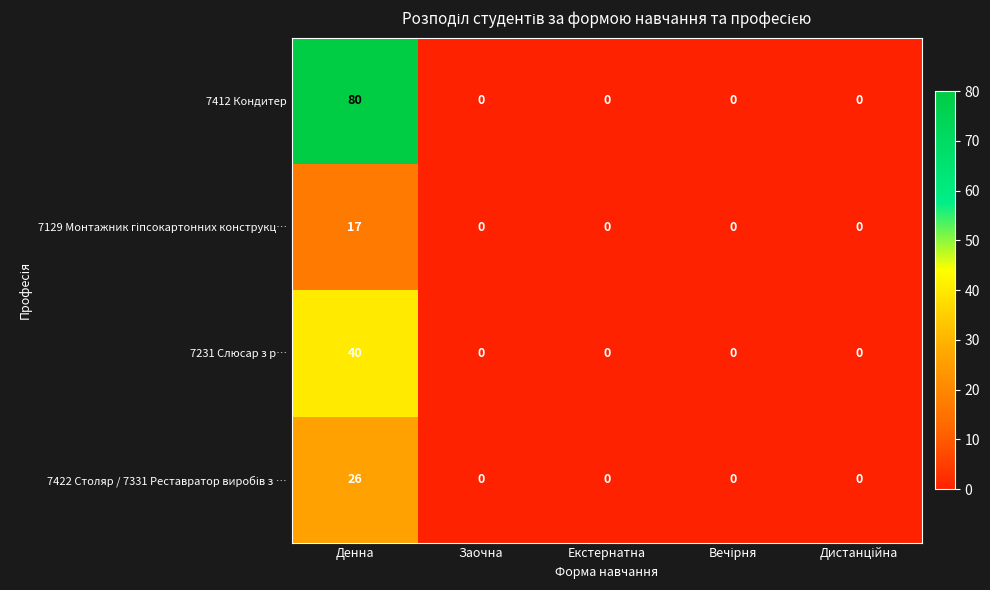

What is the sum of all 7231 Слюсар з р… values?

40